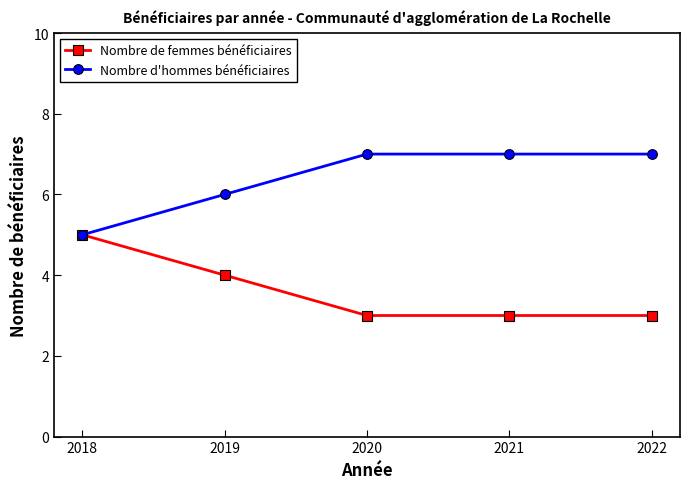

Which category has the highest value in the Nombre de femmes bénéficiaires series?

2018